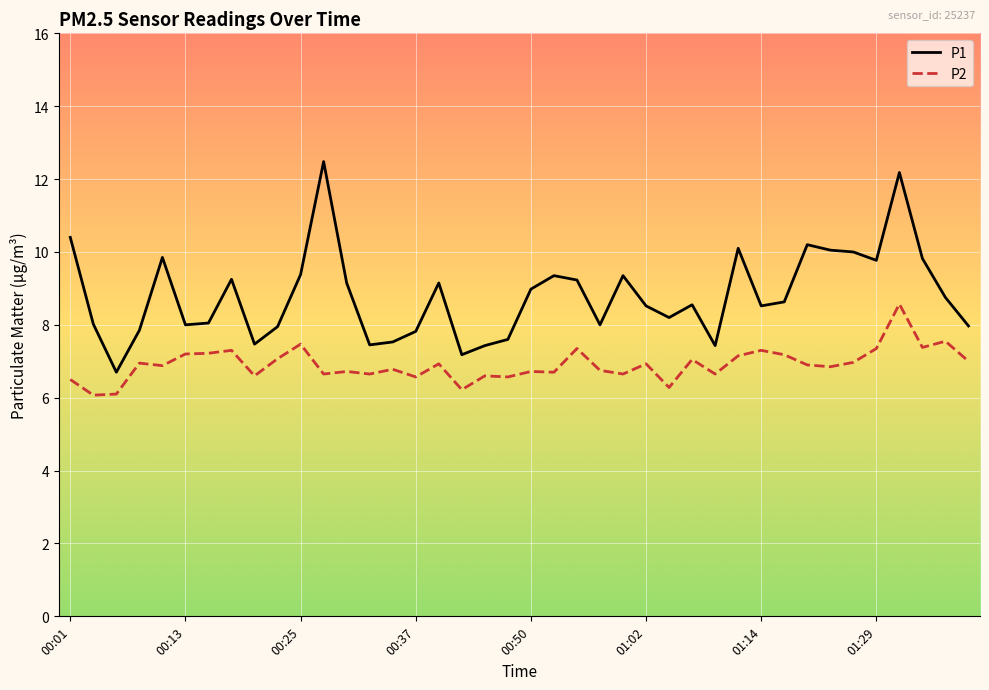

What is the highest value of the P1 series?

12.5